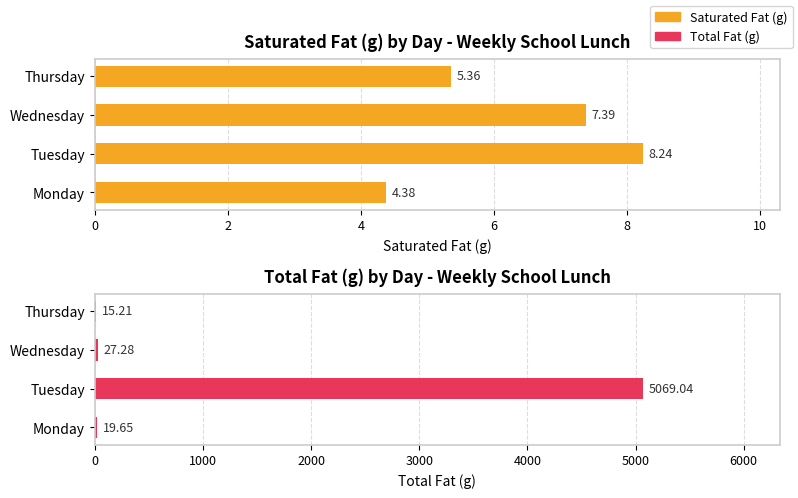

At Tuesday, list the series in order from largest to smallest.

Total Fat (g), Saturated Fat (g)